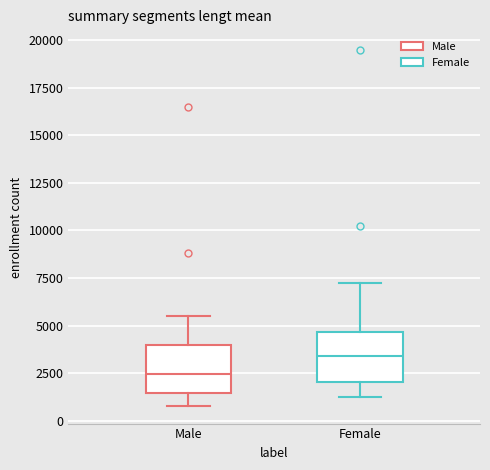

Reading left to right, read every box against the y-axis: the position of its median line, the range the box covers, and the ends of its whiskers. The values are not printed on the chart, so give them approximately, as read against the axis.

Male: median 2500, box 1500 to 4000, whiskers 1000 to 5500
Female: median 3500, box 2000 to 4500, whiskers 1000 to 7500